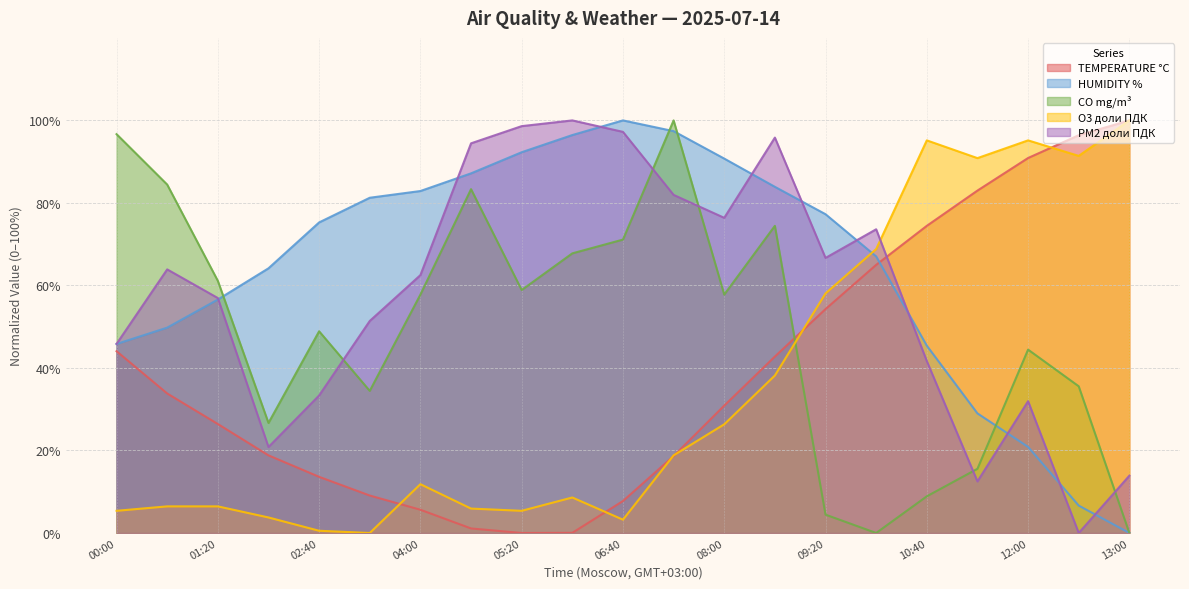

Rank the series at 10:40 from lowest to highest value.

CO mg/m³, PM2 доли ПДК, HUMIDITY %, TEMPERATURE °C, O3 доли ПДК